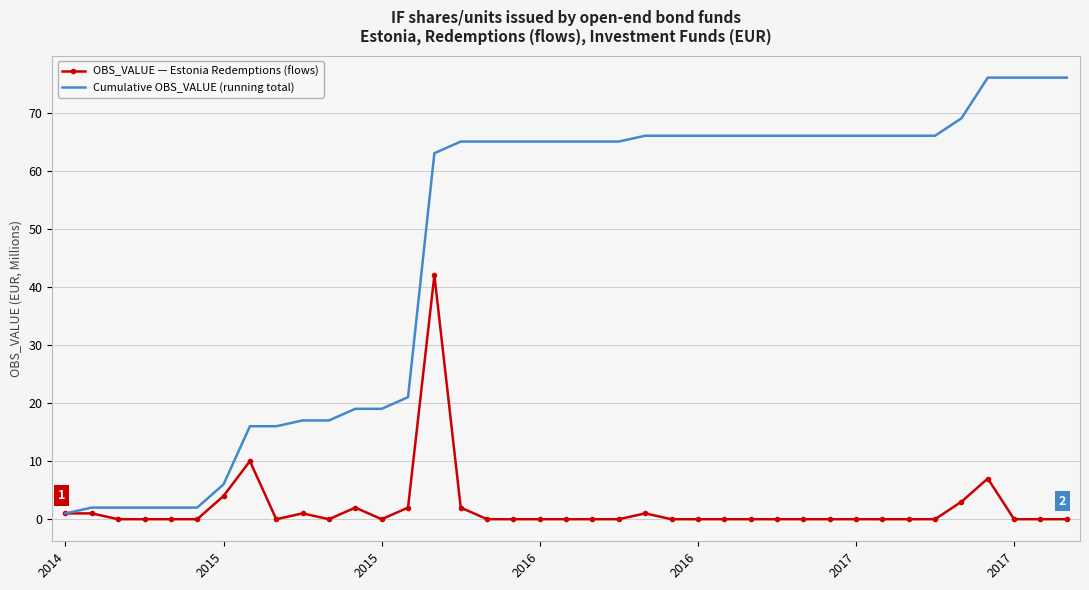

What is the average value of the Cumulative OBS_VALUE (running total) series?

47